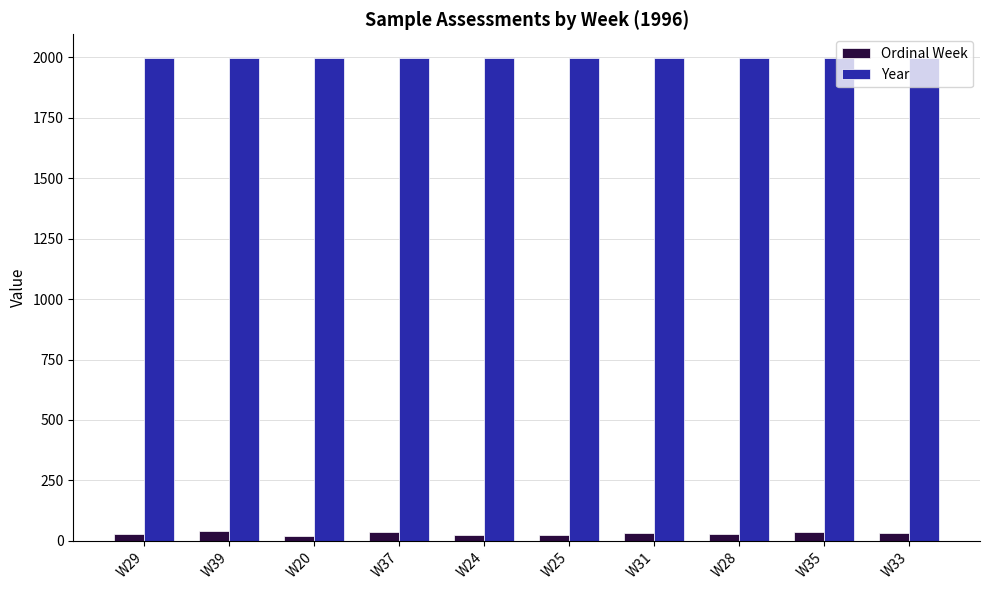

Which series has the widest spread of values?

Ordinal Week